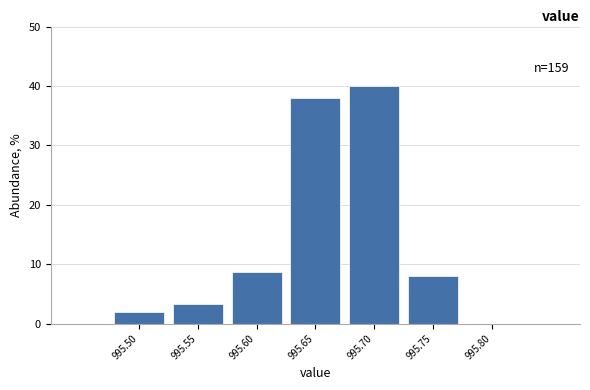

Reading left to right, what are all the values shown in this chart?

995.50=2.0	995.55=3.3	995.60=8.7	995.65=38.0	995.70=40.0	995.75=8.0	995.80=0.0